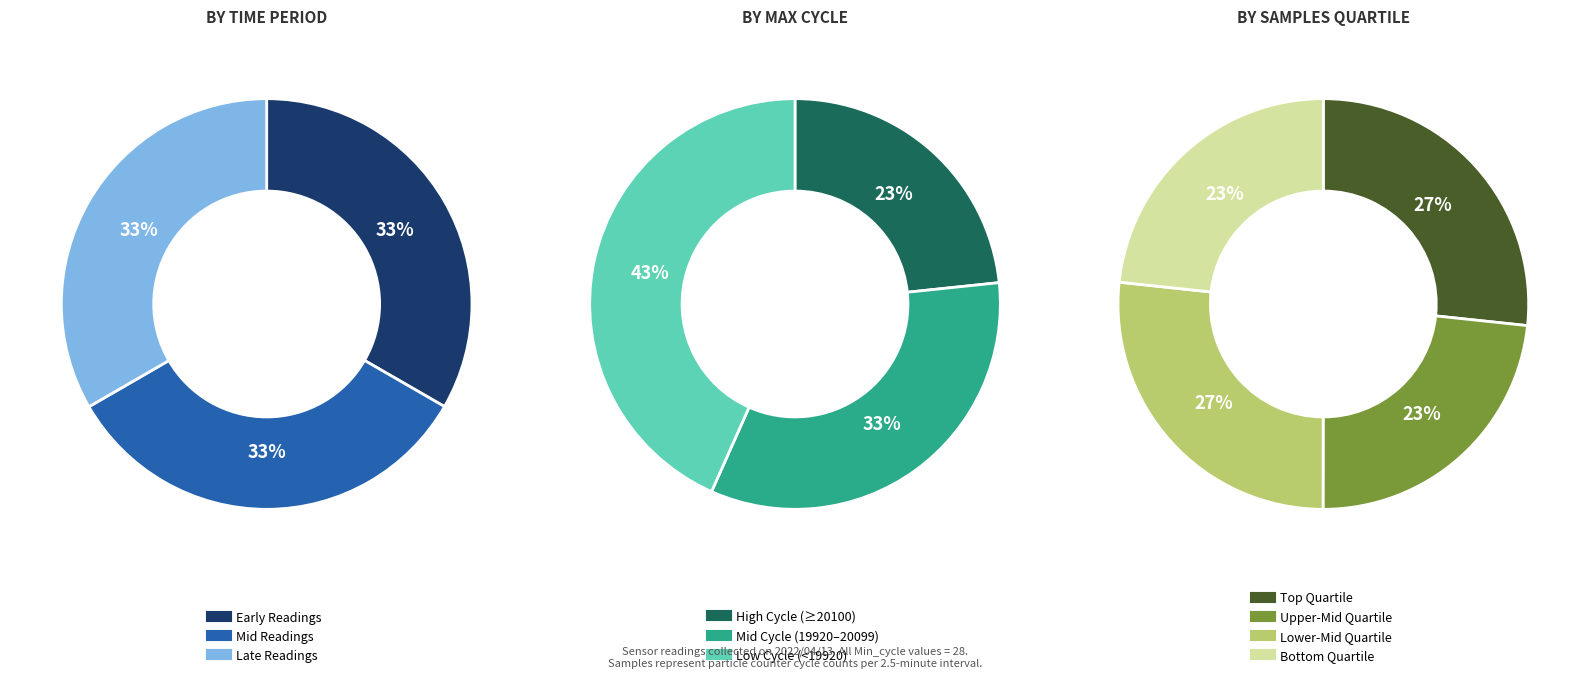

True or false: 14 accounts for 1% of the total.

False